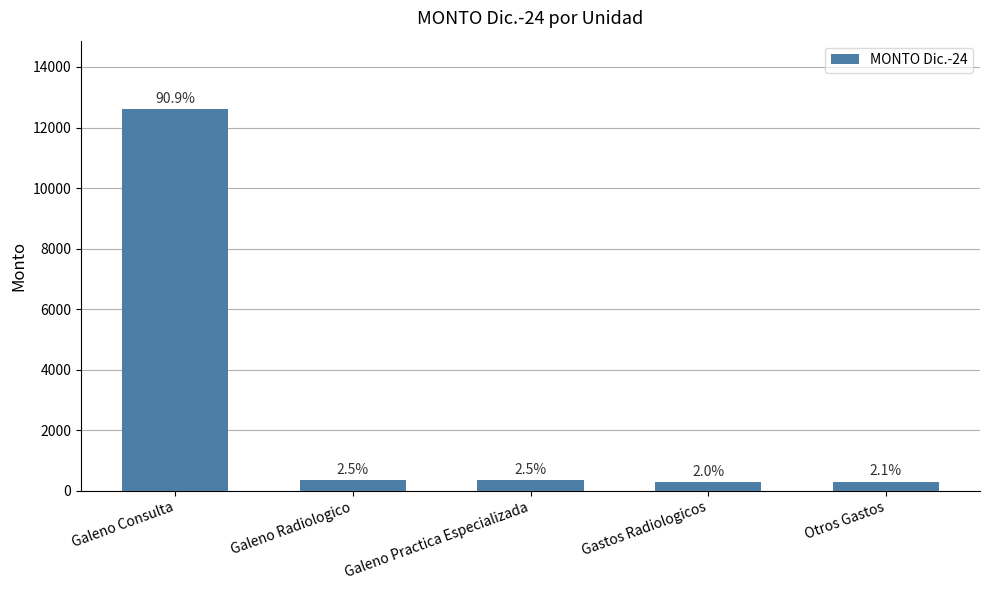

Where does the data first go above 344?

Galeno Consulta